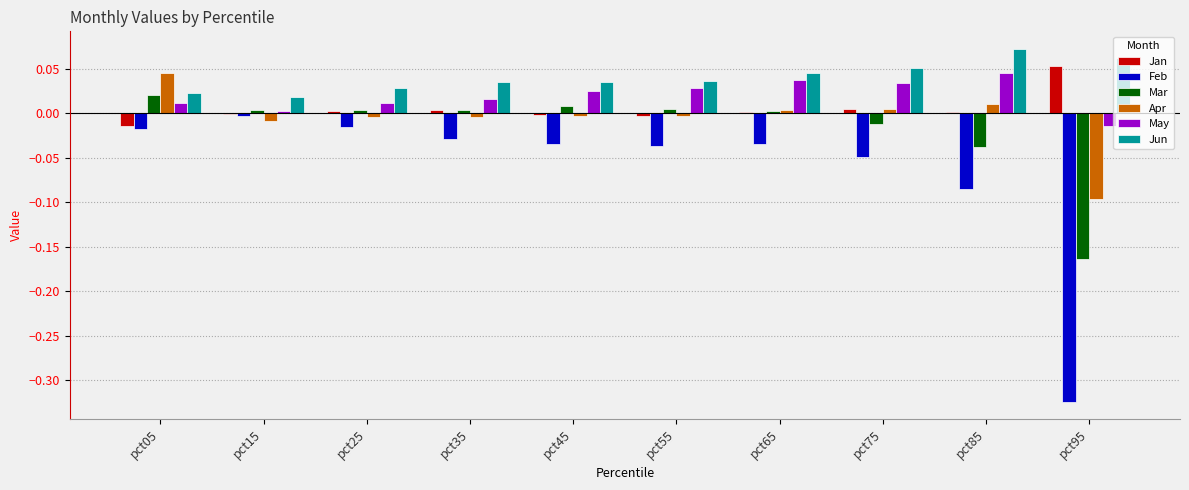

Is it true that Jun equals 0.1 at pct55?

False